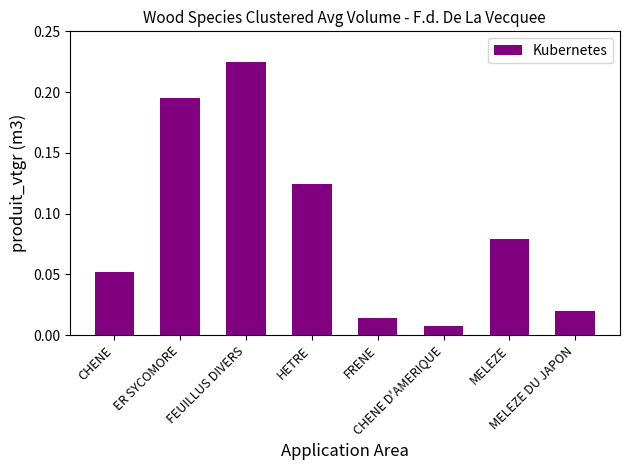

What is the sum of all values?

0.7